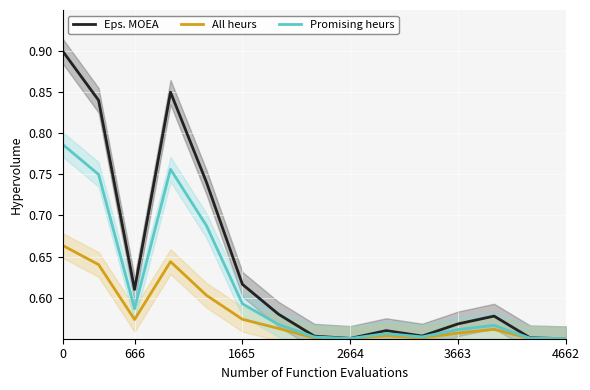

Is the value of Eps. MOEA at 2664 greater than the value of Promising heurs at 666?

No